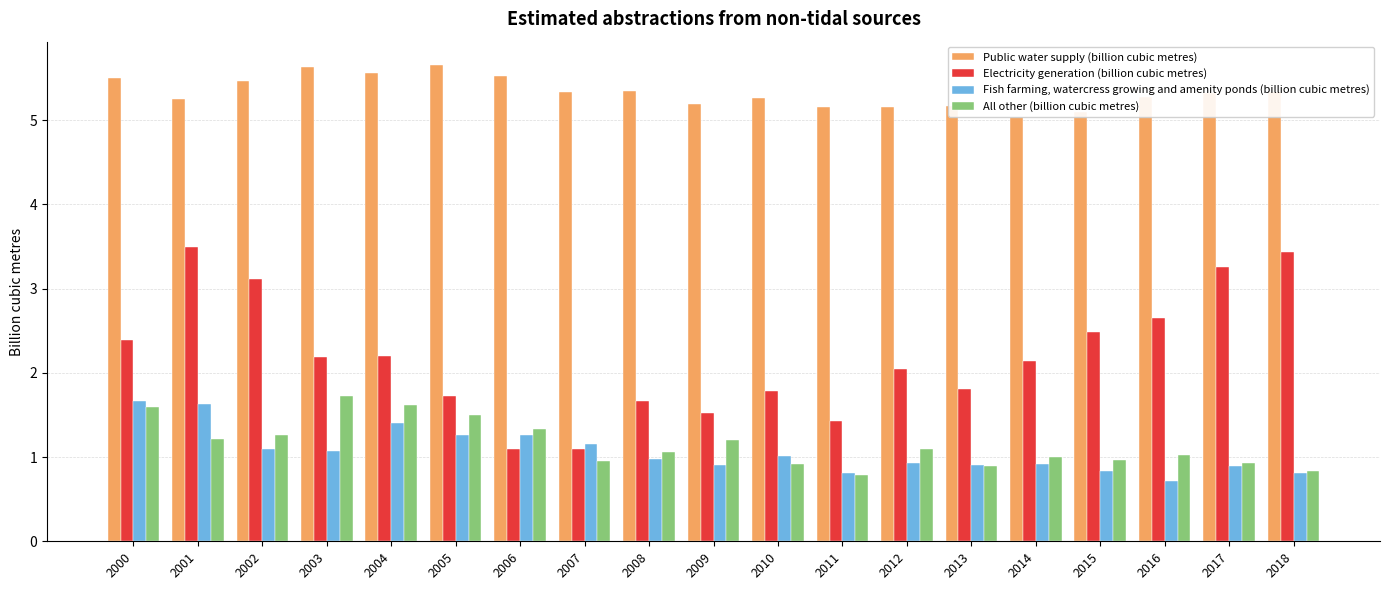

What is the total value across all series at 2007?

8.5